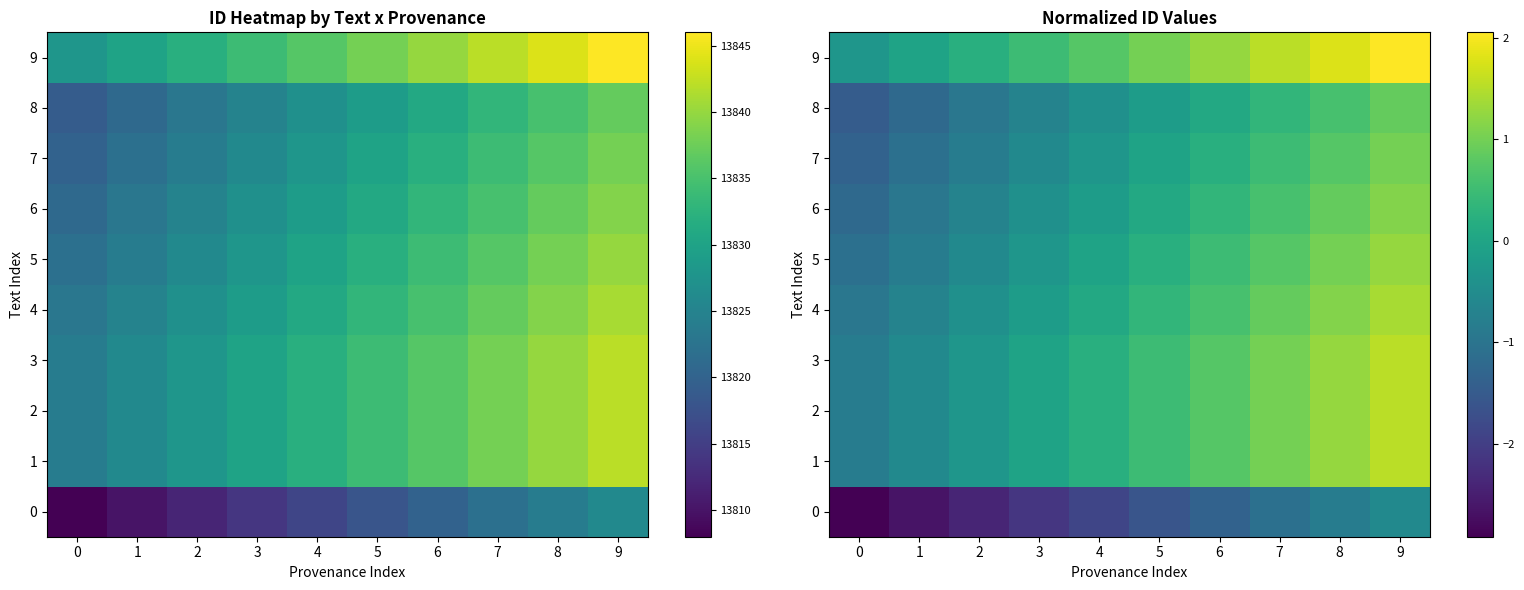

Rank the categories by row_3 value from highest to lowest.

9, 8, 7, 6, 5, 4, 3, 2, 1, 0